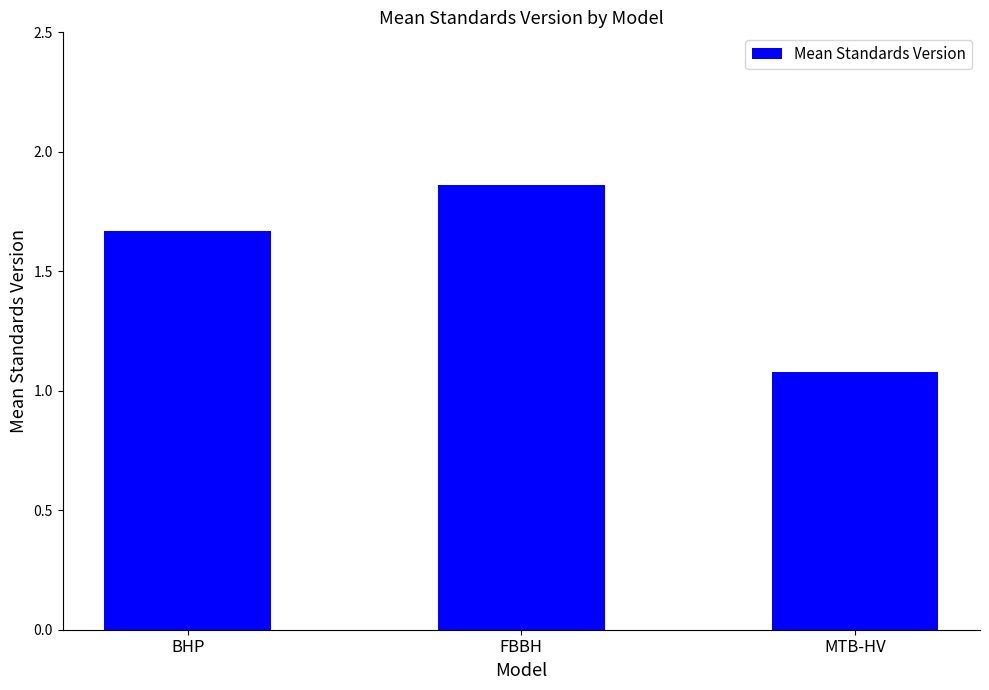

Is it true that the value at MTB-HV is 0.7?

False